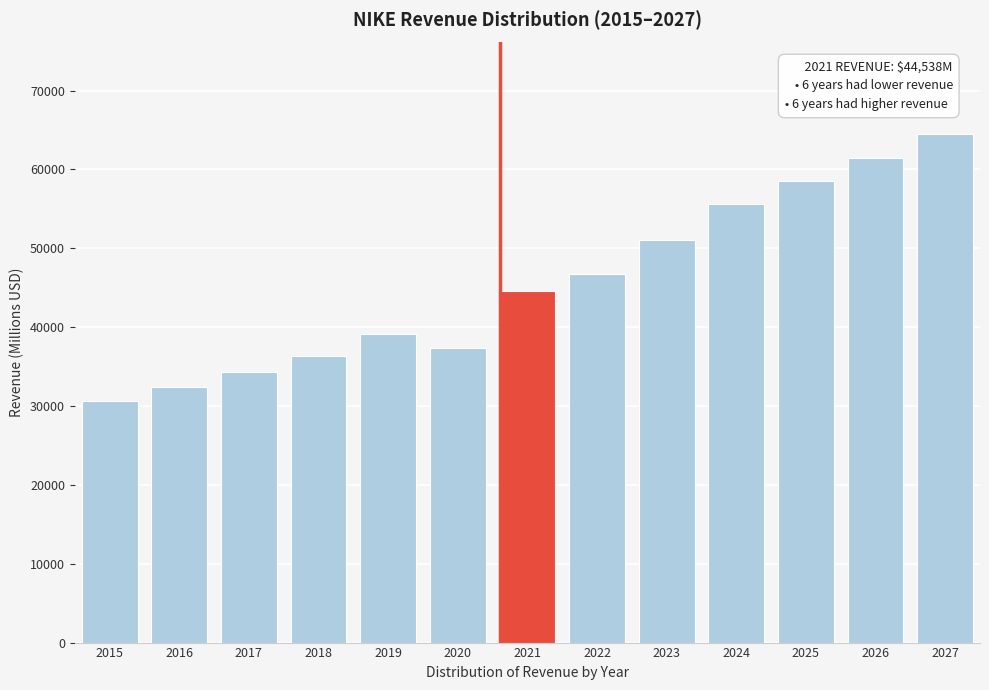

Reading right to left, list all the values displayed in this chart.

2027=64491	2026=61476	2025=58539	2024=55561	2023=51040	2022=46710	2021=44538	2020=37403	2019=39117	2018=36397	2017=34350	2016=32376	2015=30601